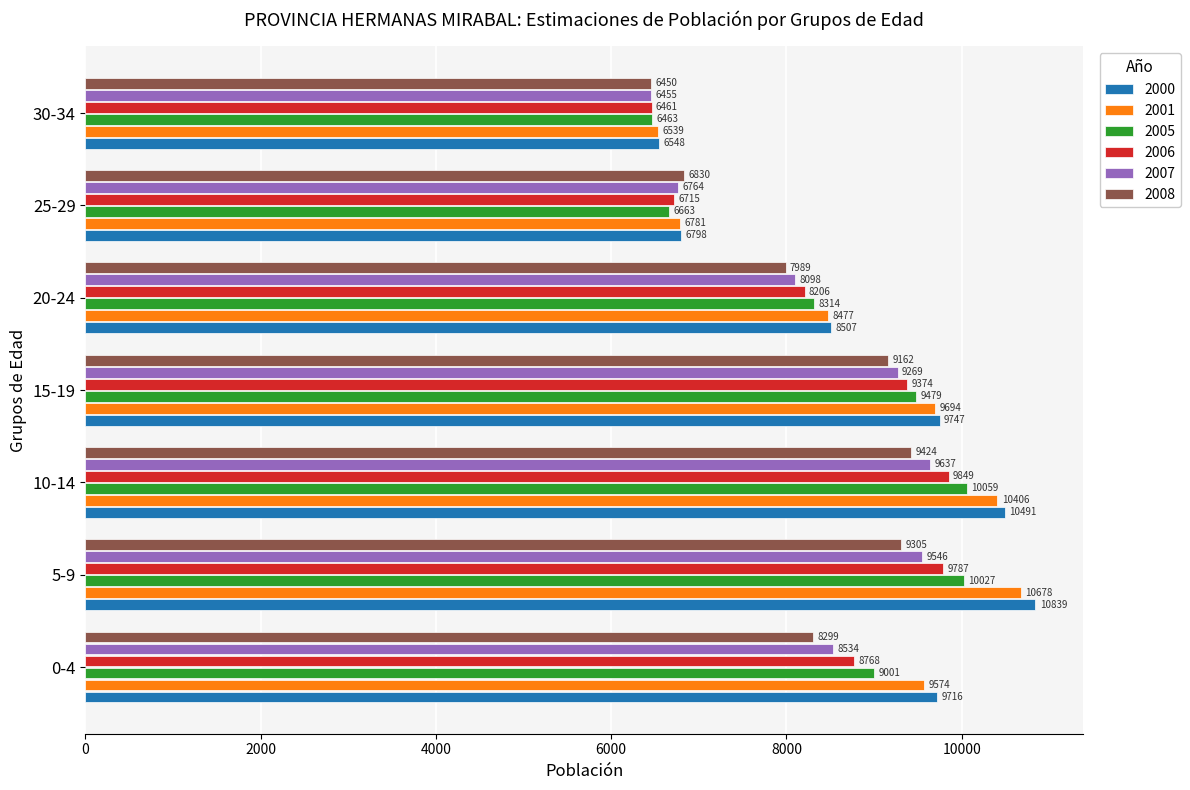

Read the 2008 value at 10-14.

9424